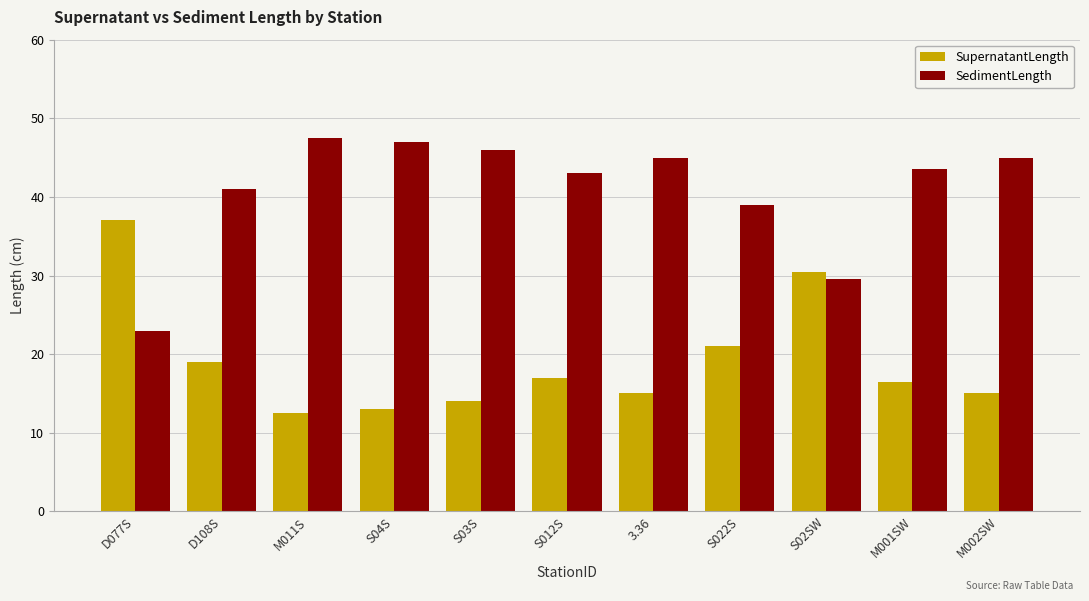

Reading left to right, what are all the values shown in this chart?

SupernatantLength: 37.0	19.0	12.5	13.0	14.0	17.0	15.0	21.0	30.5	16.5	15.0
SedimentLength: 23.0	41.0	47.5	47.0	46.0	43.0	45.0	39.0	29.5	43.5	45.0